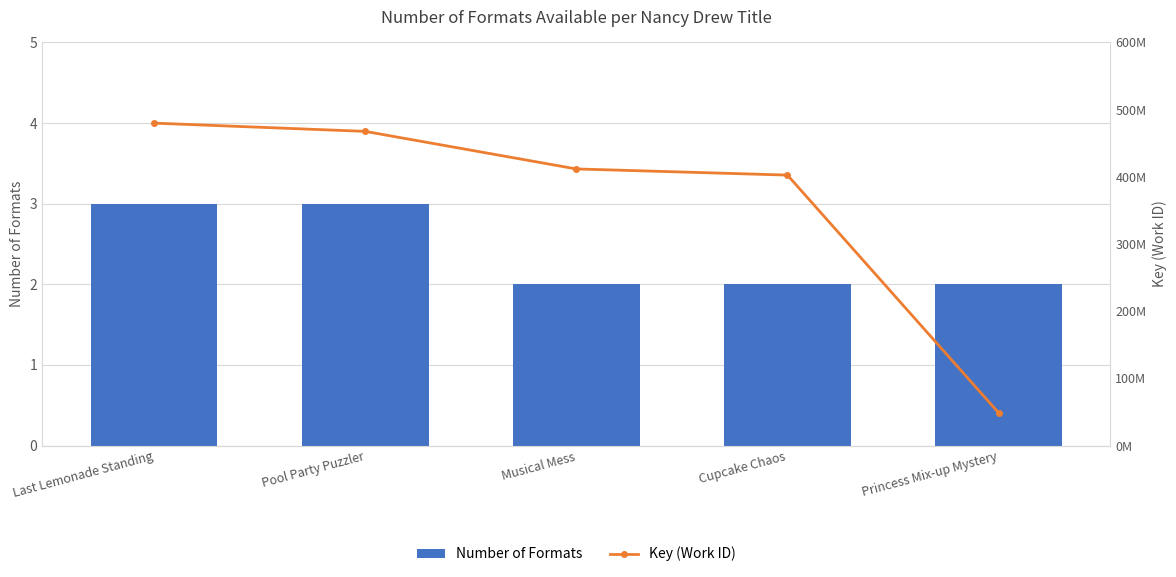

The value of Key (Work ID) at Cupcake Chaos is 677255176. True or false?

False